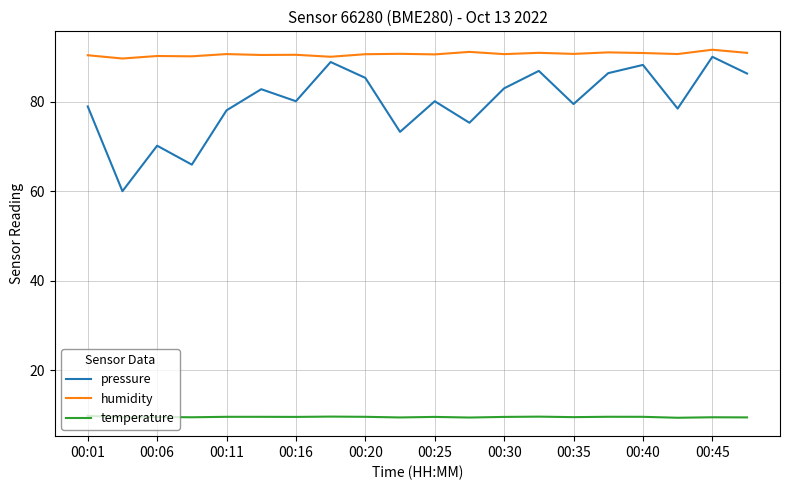

Which series has the widest spread of values?

pressure